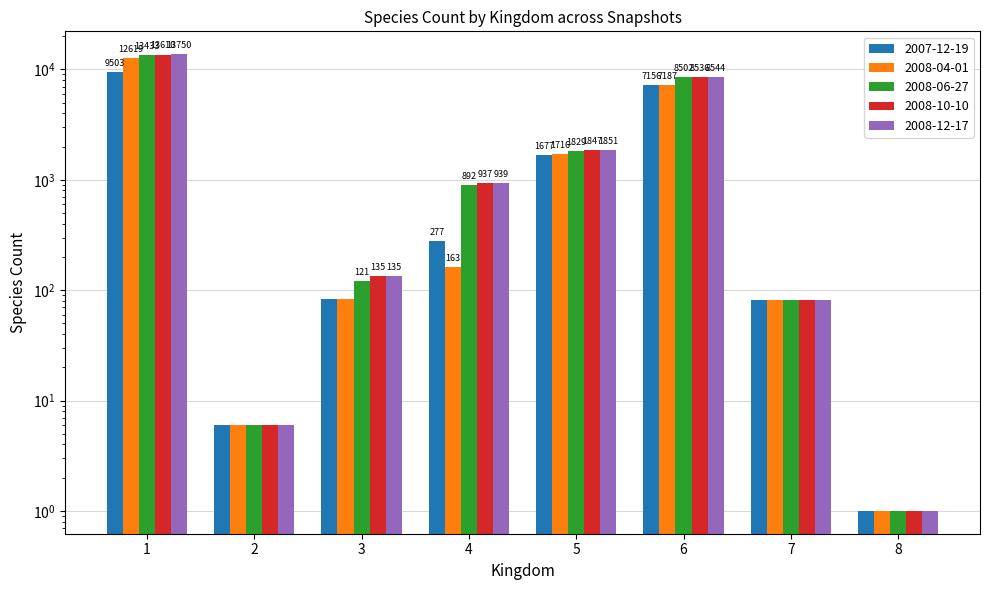

What is the total value across all series at 4?

3208